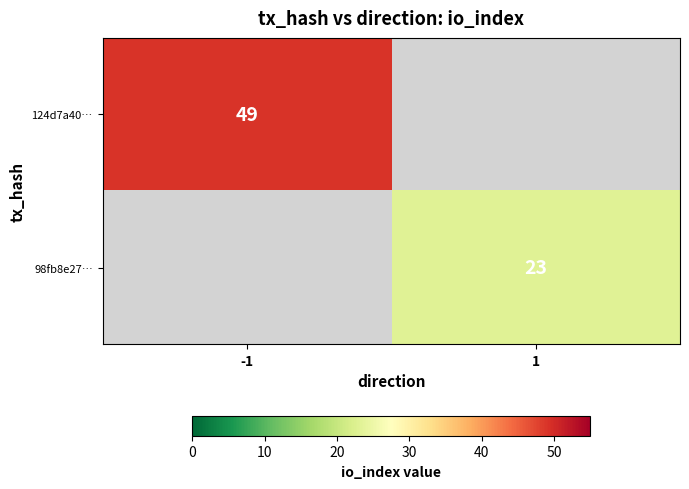

Which has a higher value, 1 or -1?

-1